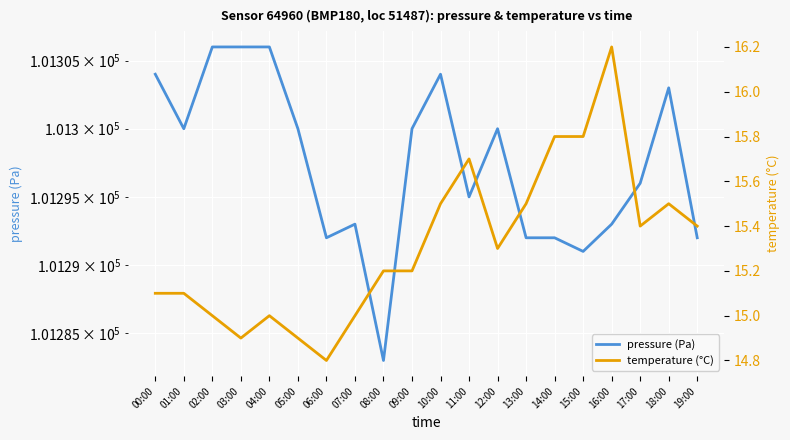

At which label does pressure (Pa) reach its minimum?

08:00